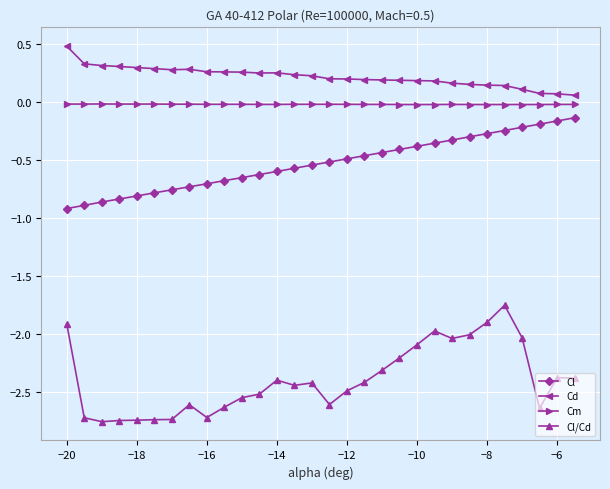

What is the difference between the maximum and minimum values in the Cl/Cd series?

1.0